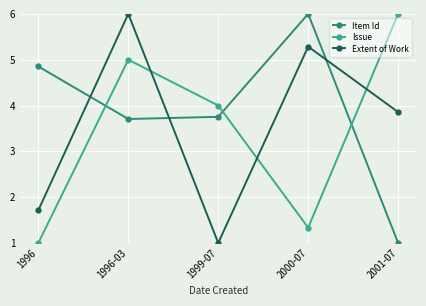

After their last crossing, which series has the higher values: Issue or Extent of Work?

Issue